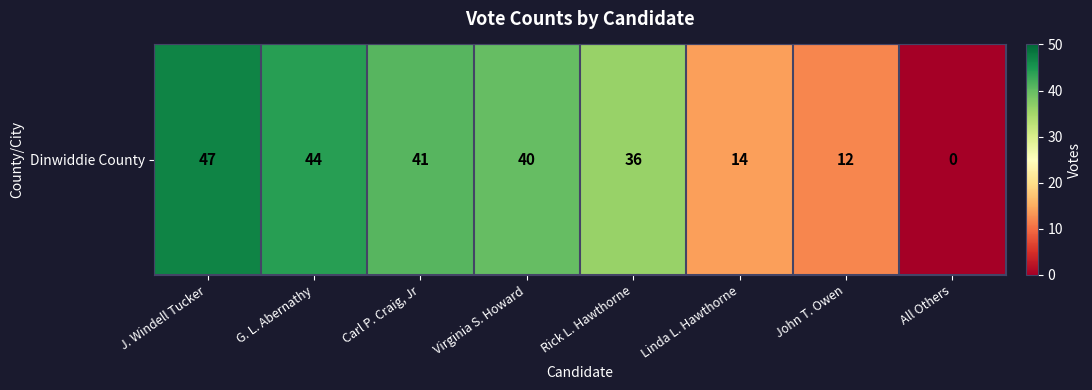

What is the change in value from J. Windell Tucker to G. L. Abernathy?

-3